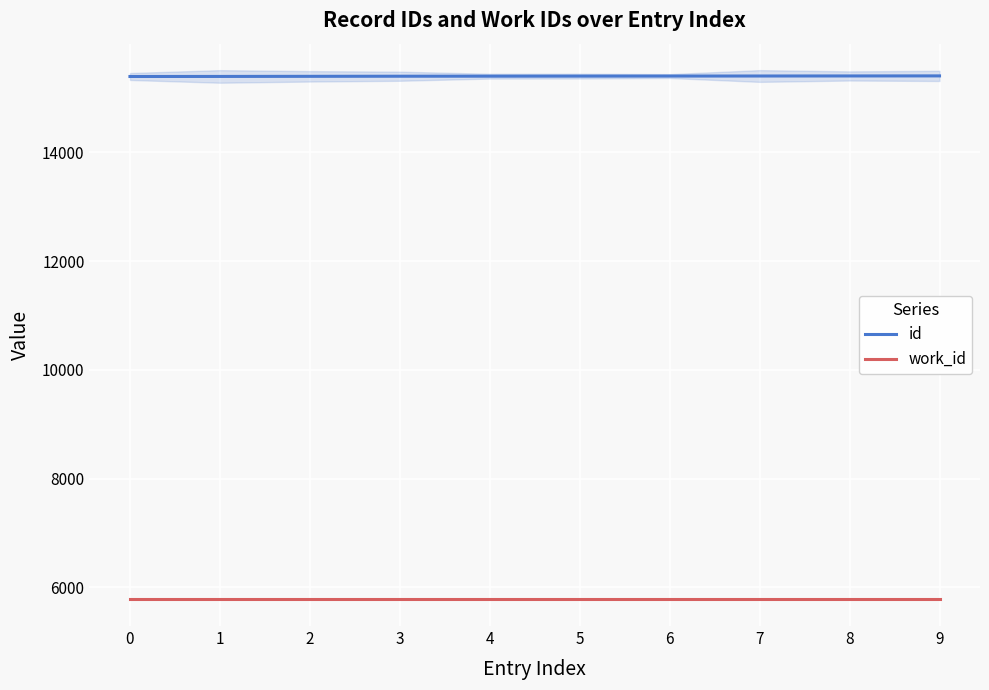

What are all the series names shown in the legend?

id, work_id